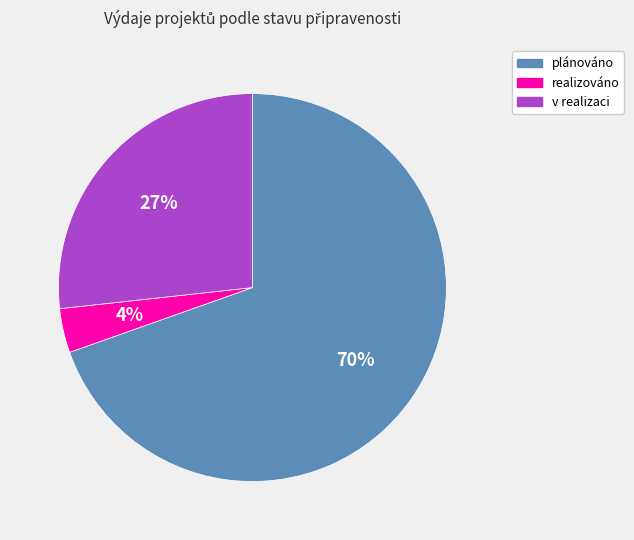

To the nearest percent, what is the average slice percentage?

33%